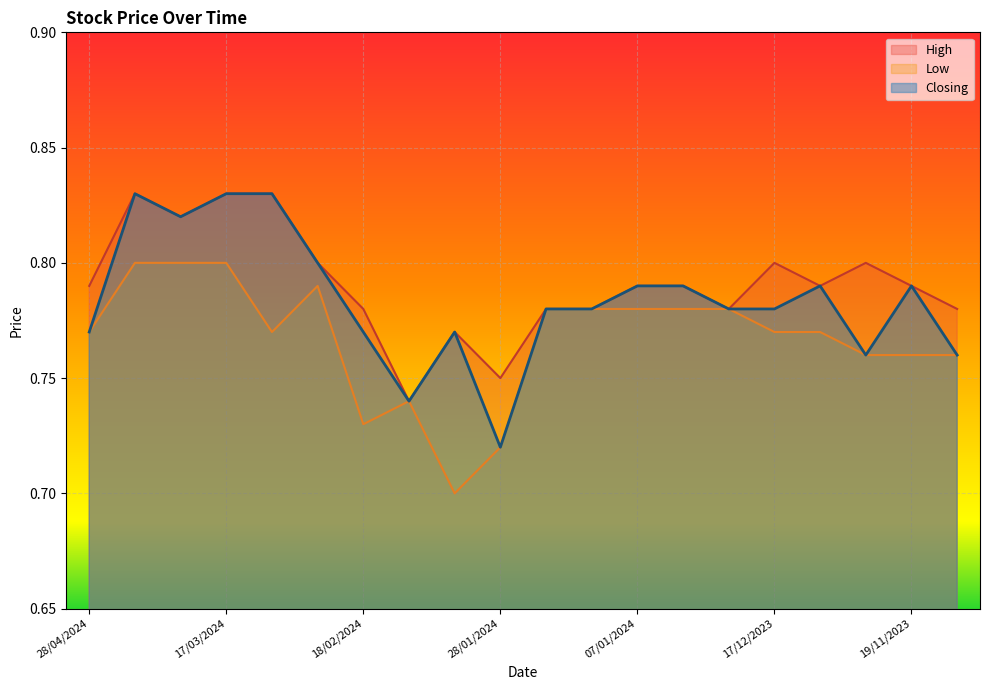

True or false: High has more than 0 points higher than both neighbors.

True